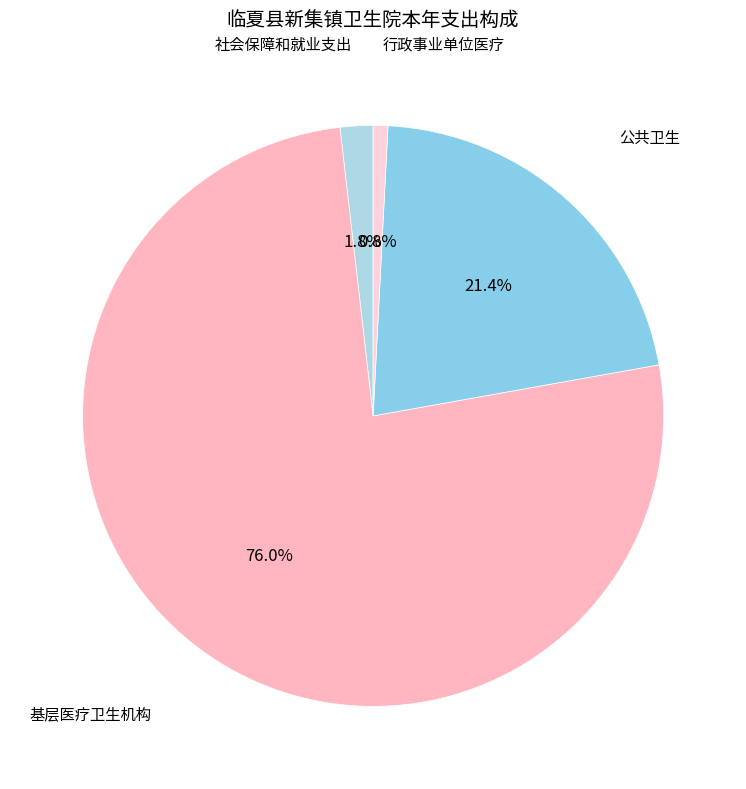

Which category accounts for the majority?

基层医疗卫生机构